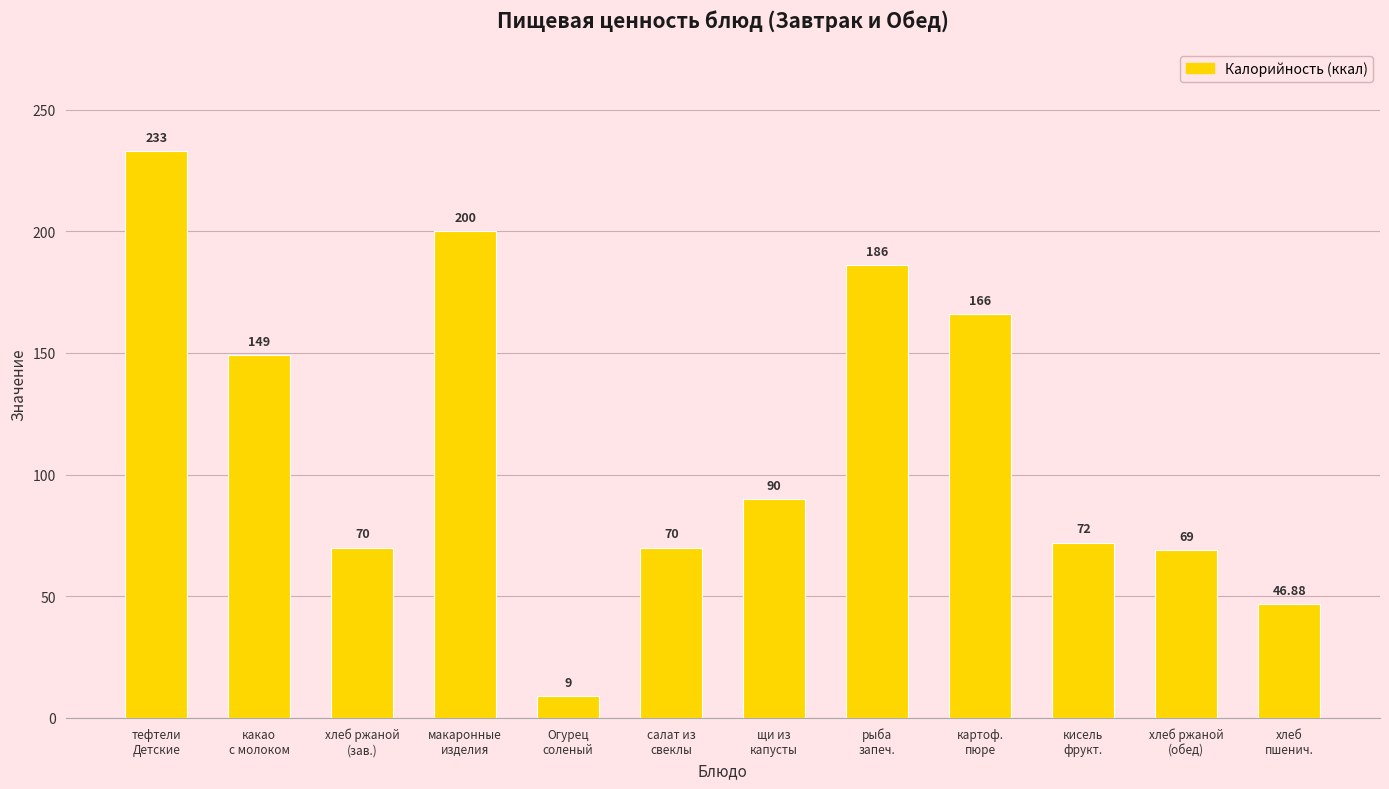

Does the chart contain stacked bars?

No